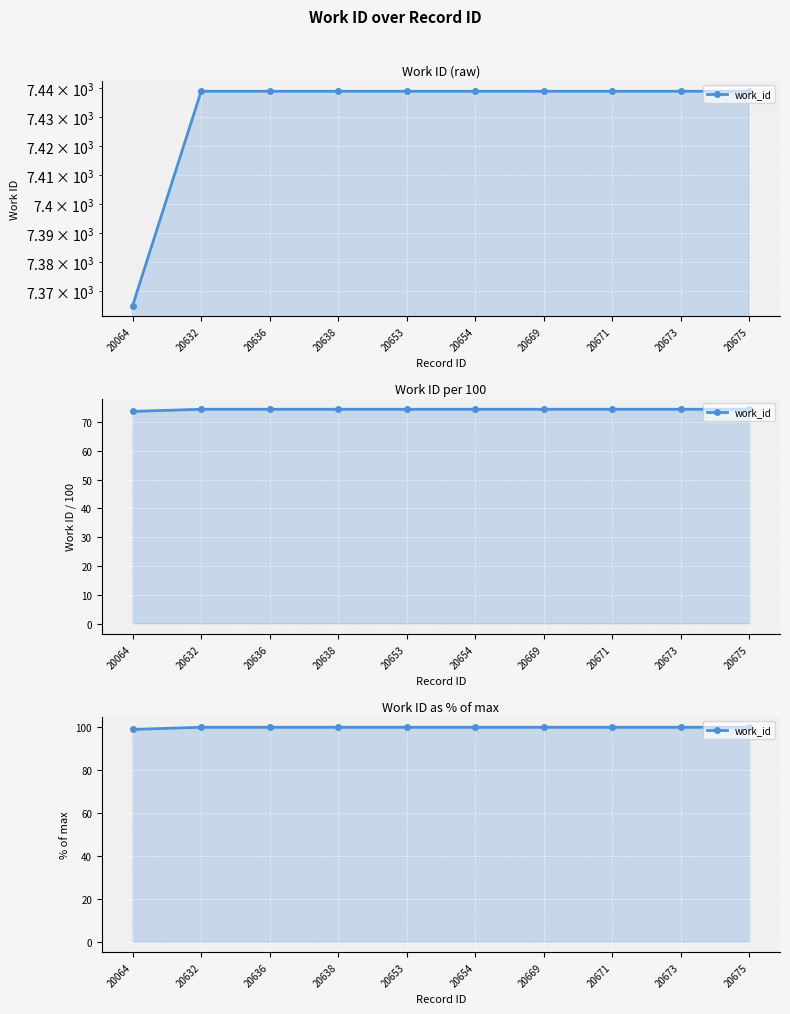

How many values are between 100 and 101?

9